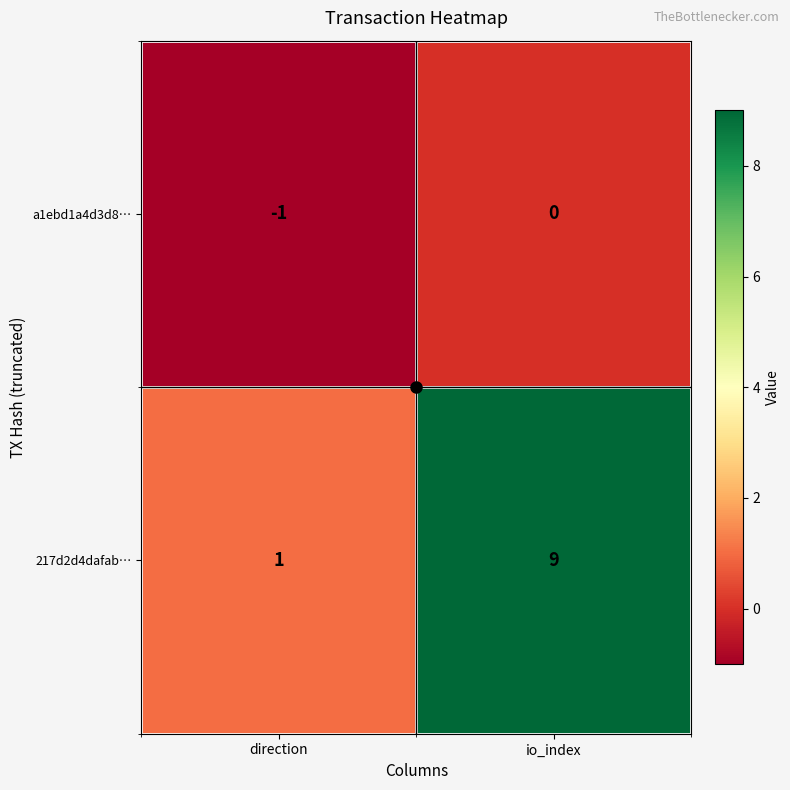

What is the difference between the 217d2d4dafab… values at direction and io_index?

8